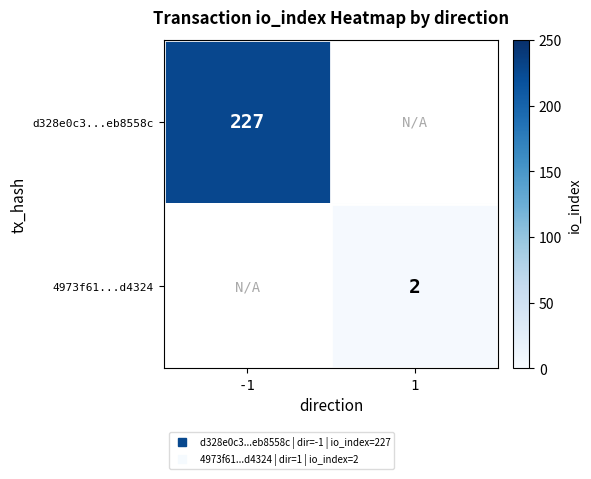

At how many categories does at least one series exceed 224?

1